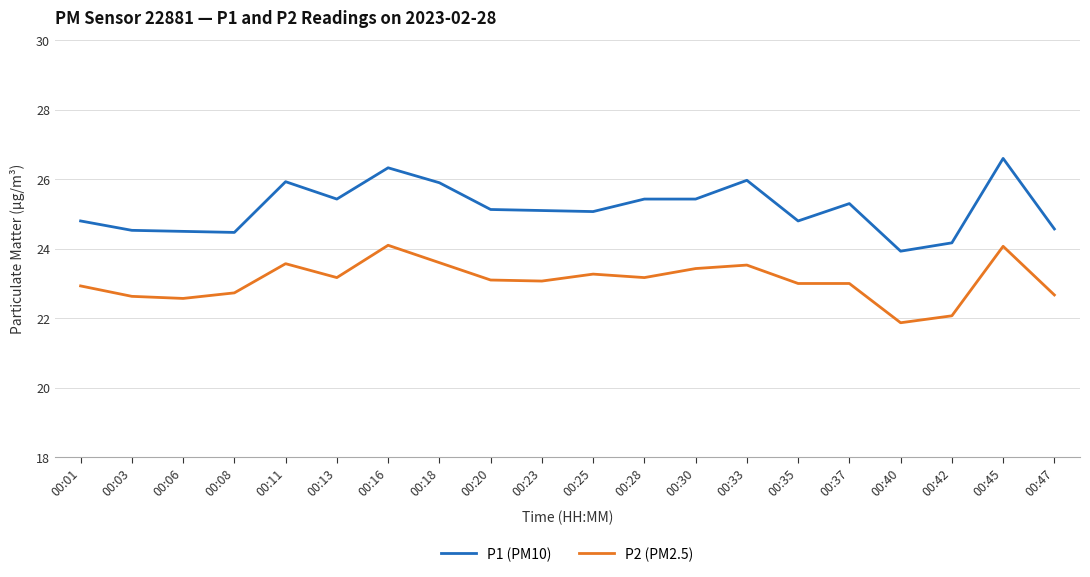

What is the total value across all series at 00:37?

48.3